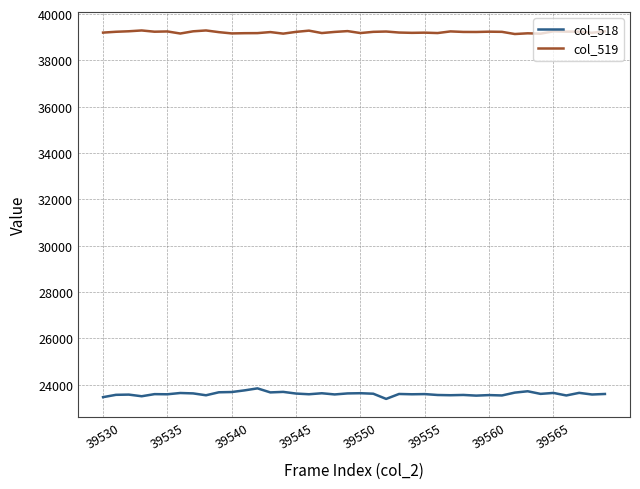

True or false: col_518 and col_519 cross at least once.

False